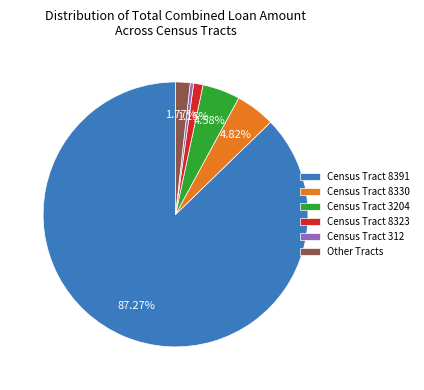

The Census Tract 312 slice represents 0% of the pie. True or false?

True